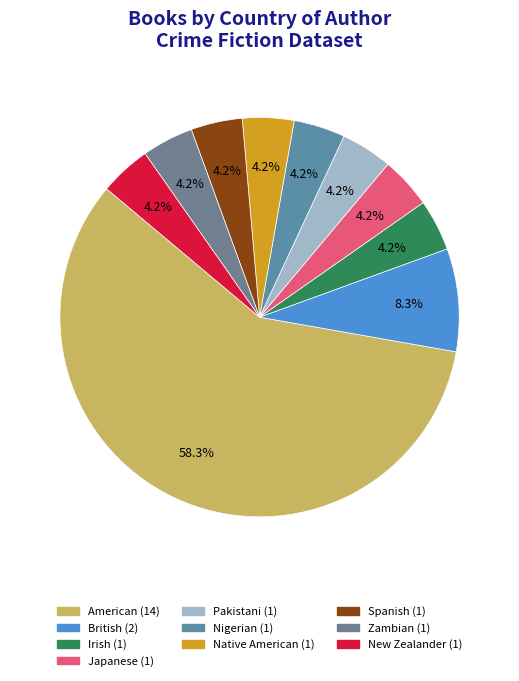

To the nearest percent, what is the difference between the largest and smallest slice percentages?

54%